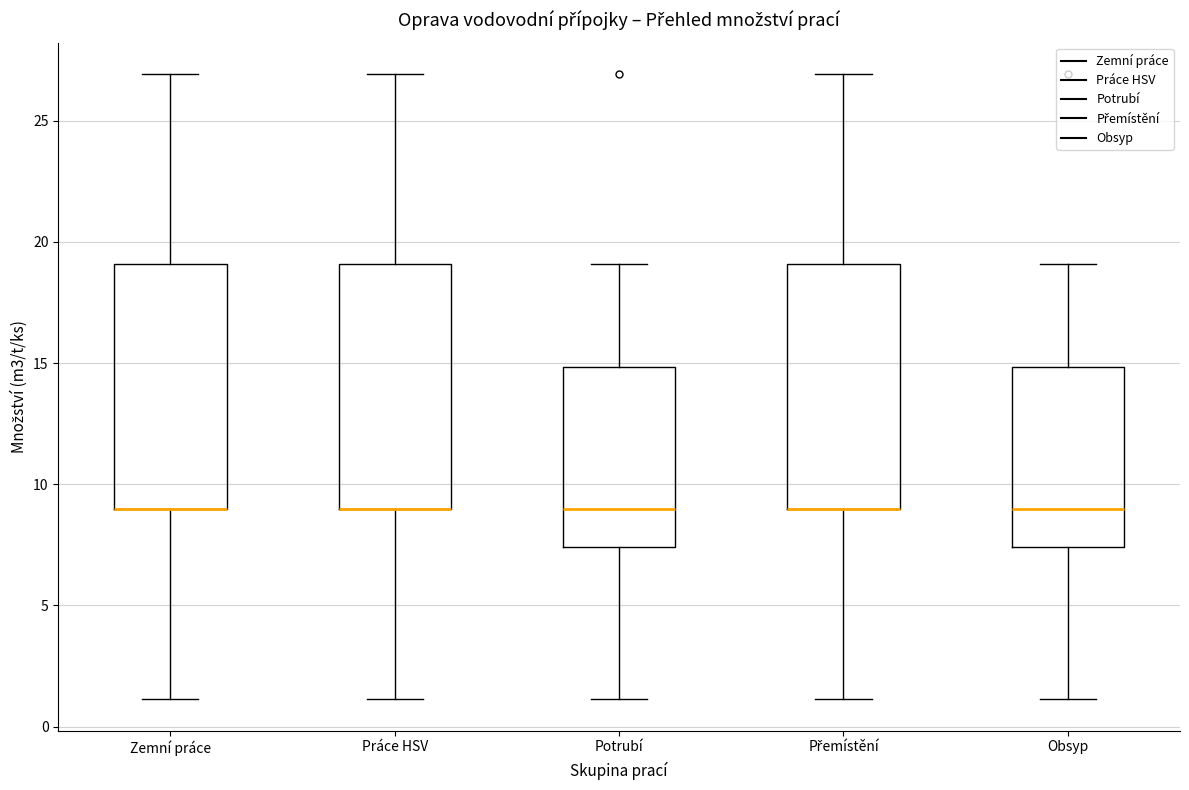

Reading left to right, transcribe this box plot: for each box, give where its median line is, the range the box spans, and where its two whiskers end, as read against the y-axis. The values are not printed on the chart, so give them approximately, as read against the axis.

Zemní práce: median 9.0 (drawn on the box's lower edge), box 9.0 to 19.0, whiskers 1.0 to 27.0
Práce HSV: median 9.0 (drawn on the box's lower edge), box 9.0 to 19.0, whiskers 1.0 to 27.0
Potrubí: median 9.0, box 7.5 to 15.0, whiskers 1.0 to 19.0
Přemístění: median 9.0 (drawn on the box's lower edge), box 9.0 to 19.0, whiskers 1.0 to 27.0
Obsyp: median 9.0, box 7.5 to 15.0, whiskers 1.0 to 19.0